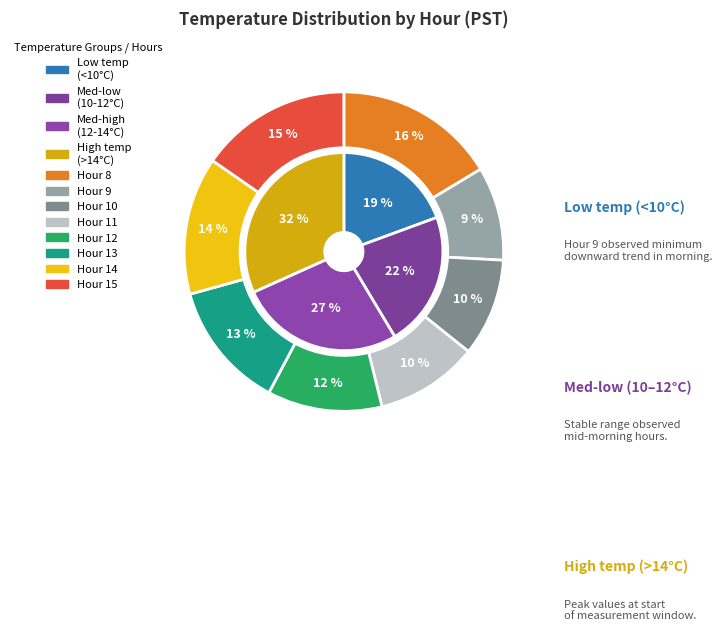

Which slice is the smallest?

Hour 9